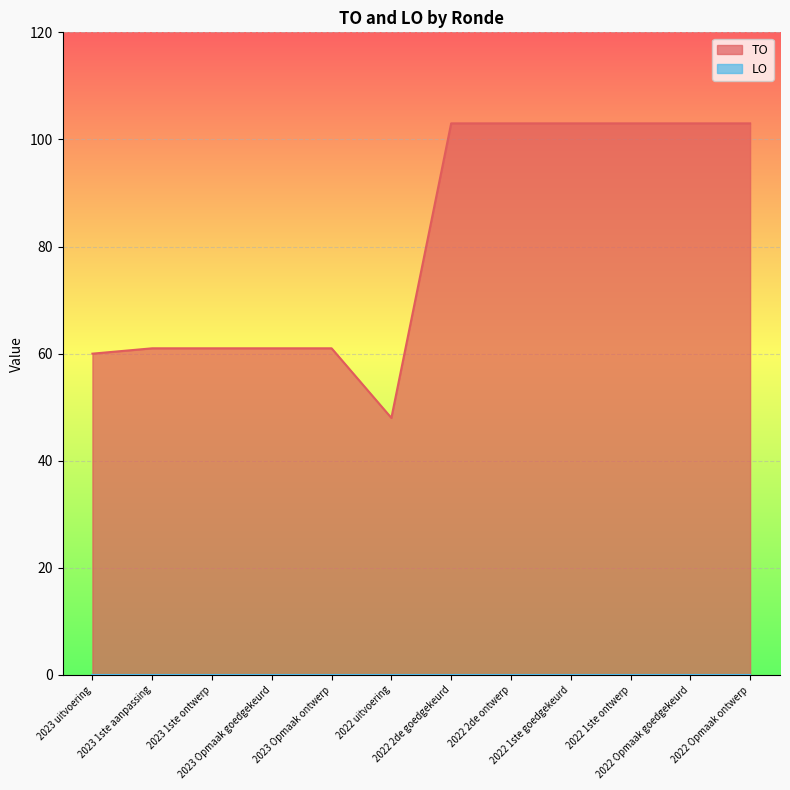

What is the maximum value shown in the chart?

103